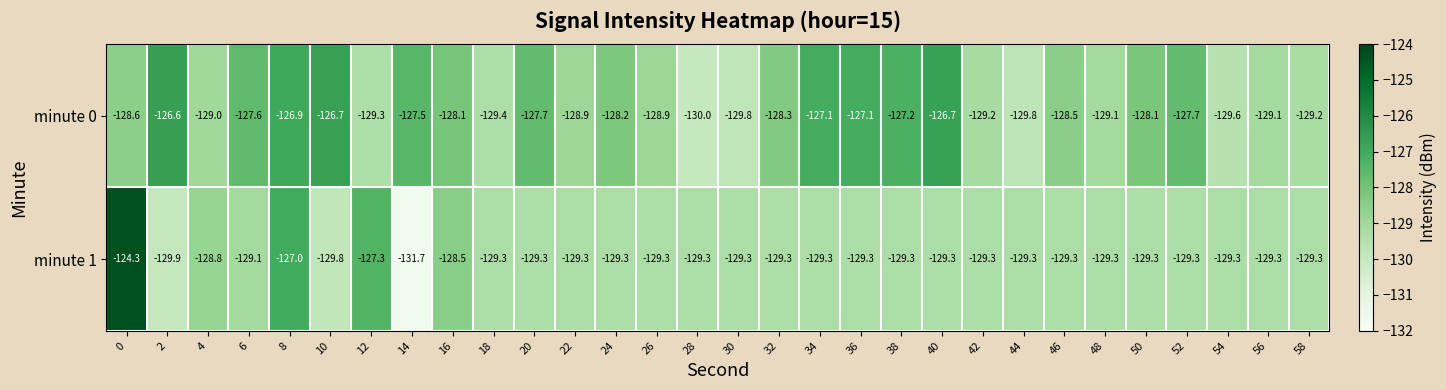

Rank the series by their maximum value, from lowest to highest.

minute 0, minute 1